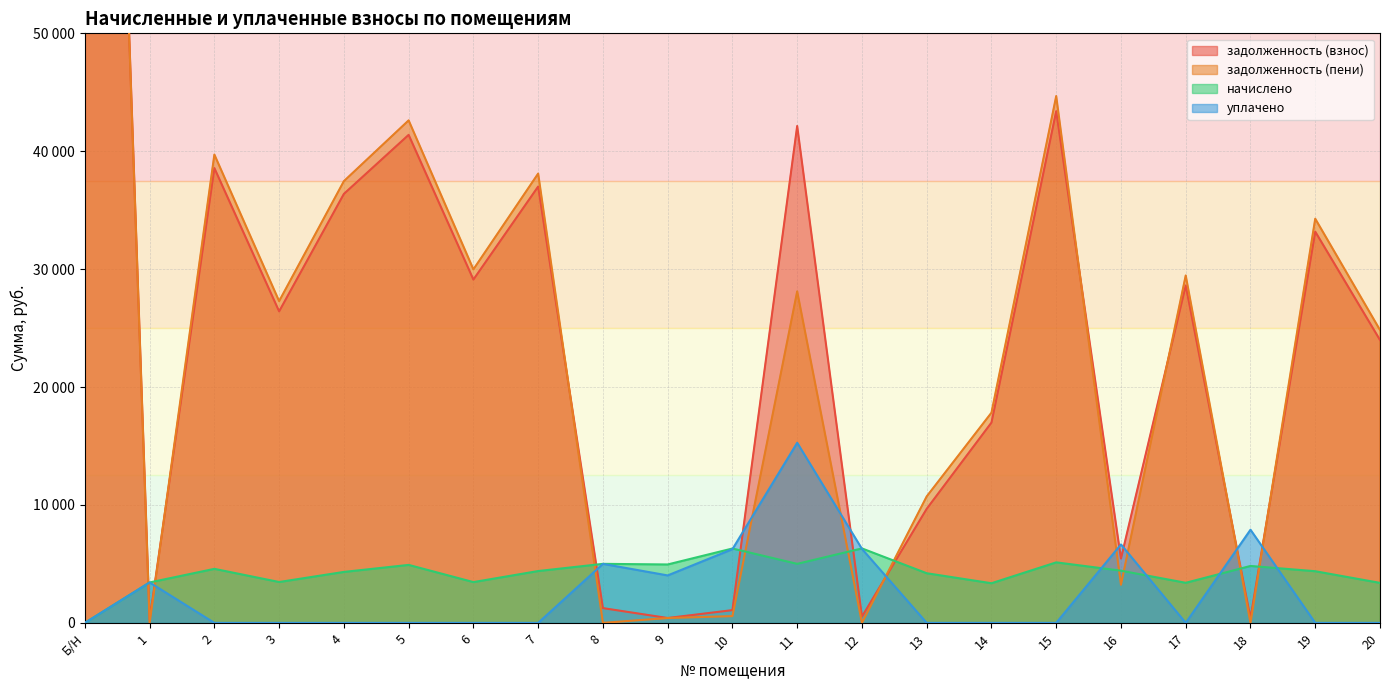

Reading left to right, transcribe all the data shown in this chart.

задолженность (взнос): Б/Н=157475.1	1=284.7	2=38571.4	3=26420.3	4=36383.0	5=41389.1	6=29116.5	7=37006.0	8=1252.7	9=412.9	10=1081.9	11=42140.6	12=530.7	13=9672.2	14=16984.9	15=43396.1	16=5453.6	17=28615.6	18=403.1	19=33181.0	20=23992.8
задолженность (пени): Б/Н=157475.1	1=0.1	2=39717.1	3=27287.0	4=37463.7	5=42618.6	6=29981.4	7=38105.3	8=1.5	9=412.9	10=574.4	11=28116.4	12=0.0	13=10724.9	14=17825.7	15=44679.5	16=3235.3	17=29465.6	18=0.2	19=34276.5	20=24841.0
начислено: Б/Н=0.0	1=3429.8	2=4583.0	3=3467.0	4=4322.6	5=4917.8	6=3459.6	7=4397.0	8=5007.1	9=4955.0	10=6309.1	11=5007.1	12=6316.6	13=4211.0	14=3362.9	15=5133.6	16=4426.8	17=3400.1	18=4828.6	19=4382.2	20=3392.6
уплачено: Б/Н=0.0	1=3430.0	2=0.0	3=0.0	4=0.0	5=0.0	6=0.0	7=0.0	8=5005.0	9=4025.3	10=6252.9	11=15276.0	12=6275.3	13=0.0	14=0.0	15=0.0	16=6652.0	17=0.0	18=7901.0	19=0.0	20=0.0